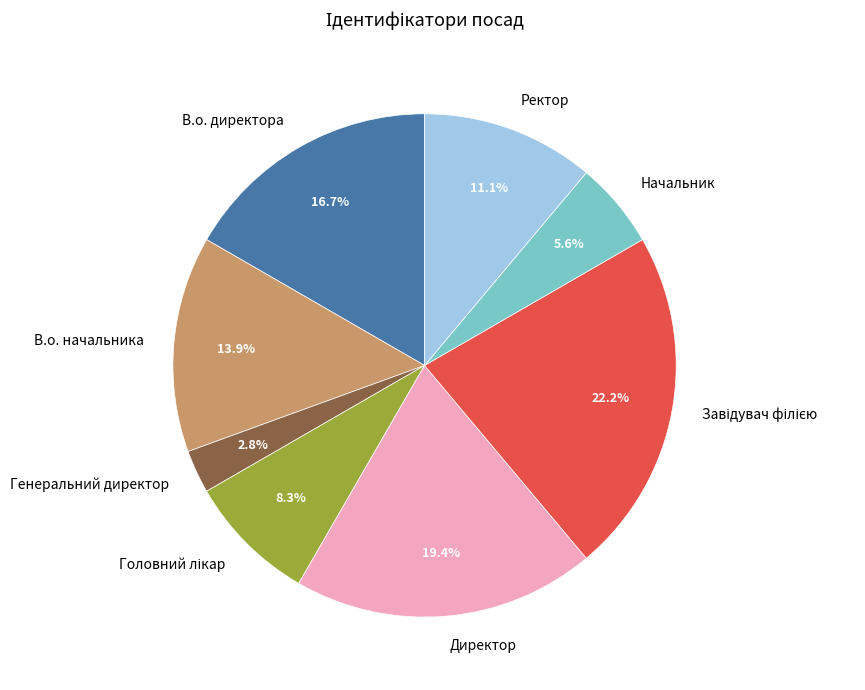

Which slice is the smallest?

Генеральний директор